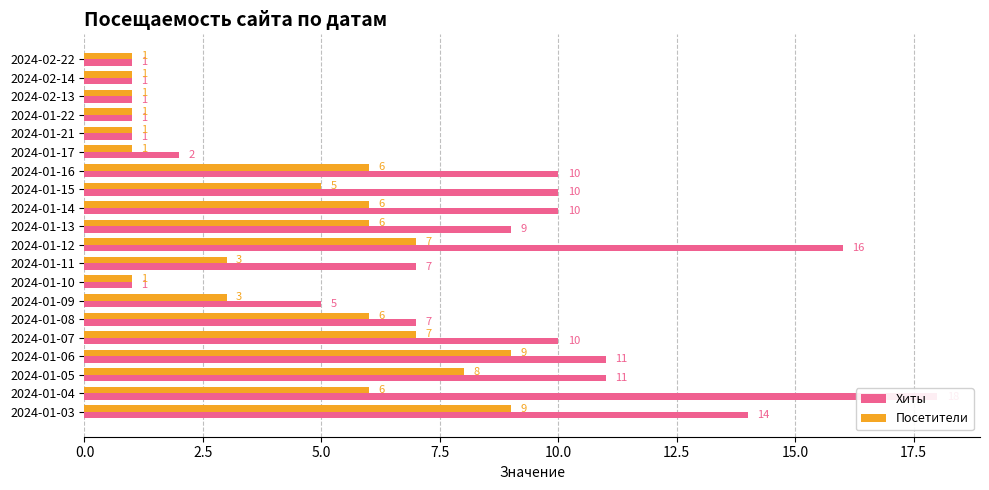

What is the minimum value shown in the chart?

1